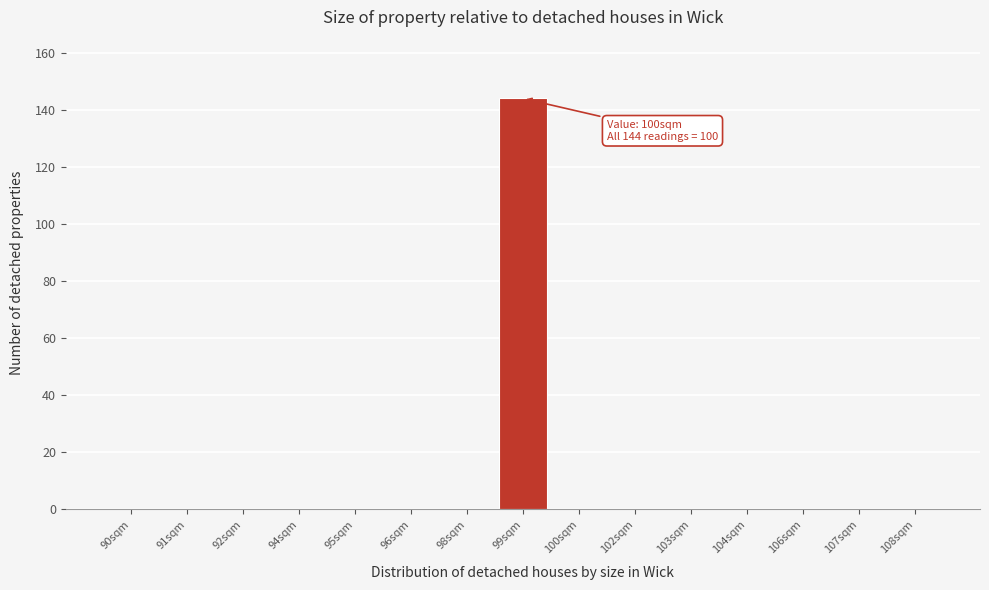

Reading left to right, transcribe all the data shown in this chart.

90sqm=0	91sqm=0	92sqm=0	94sqm=0	95sqm=0	96sqm=0	98sqm=0	99sqm=144	100sqm=0	102sqm=0	103sqm=0	104sqm=0	106sqm=0	107sqm=0	108sqm=0